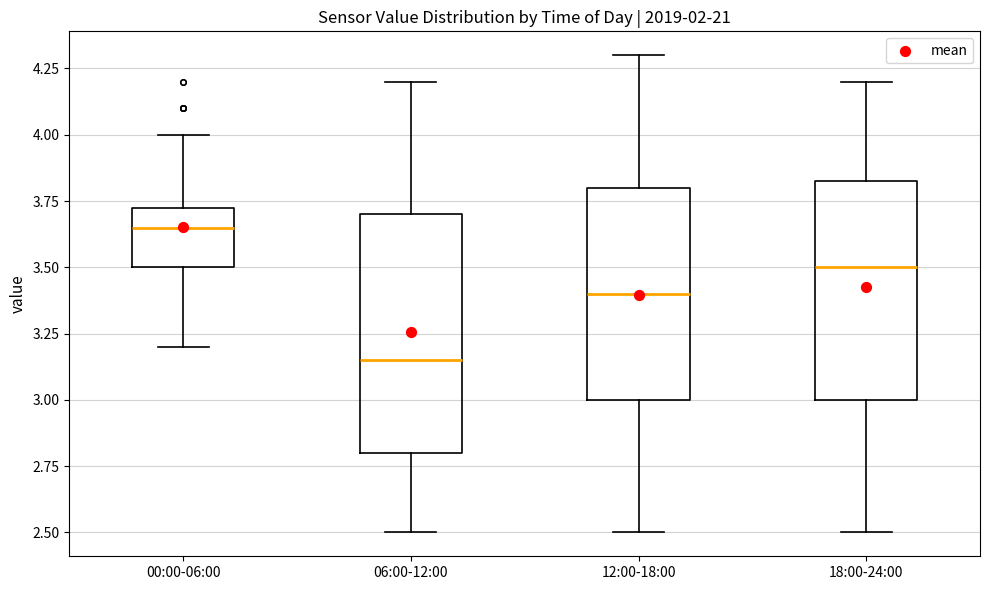

Where does the lower whisker of the box for 12:00-18:00 end on the y-axis? The values are not printed on the chart, so give them approximately, as read against the axis.

2.50